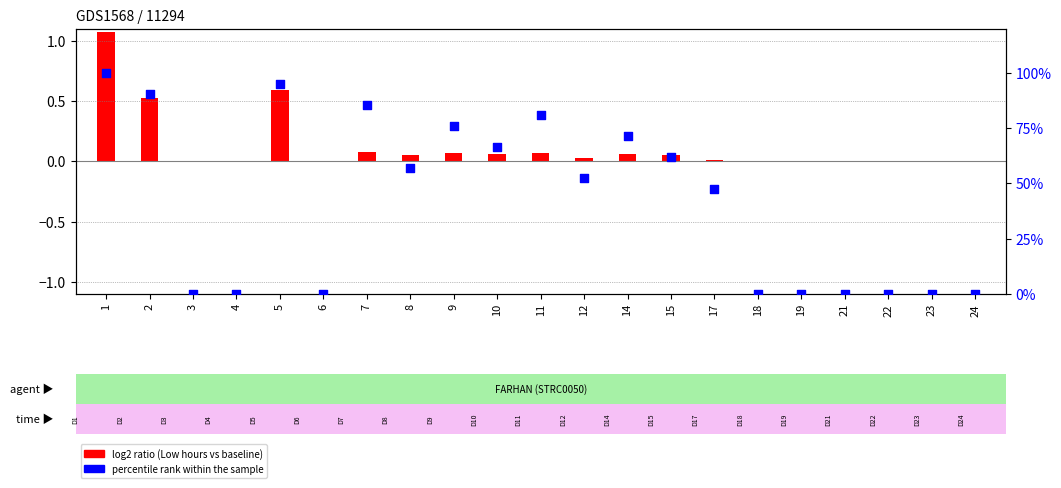

Which series contains the lowest Y value?

log2 ratio (Low hours vs baseline)